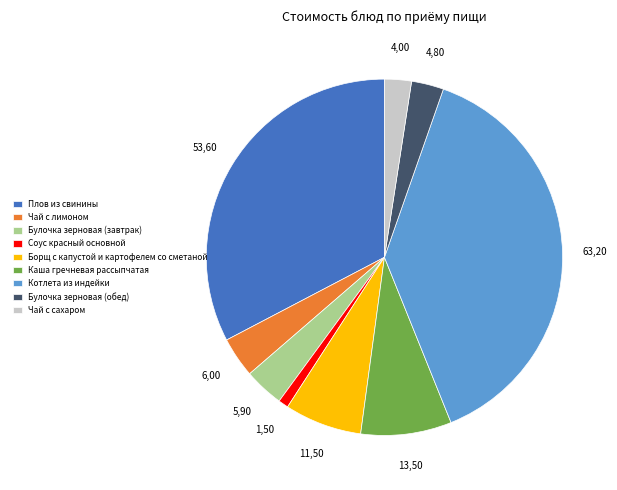

What is the ratio of the value at Каша гречневая рассыпчатая to the value at Булочка зерновая (обед)?

2.8